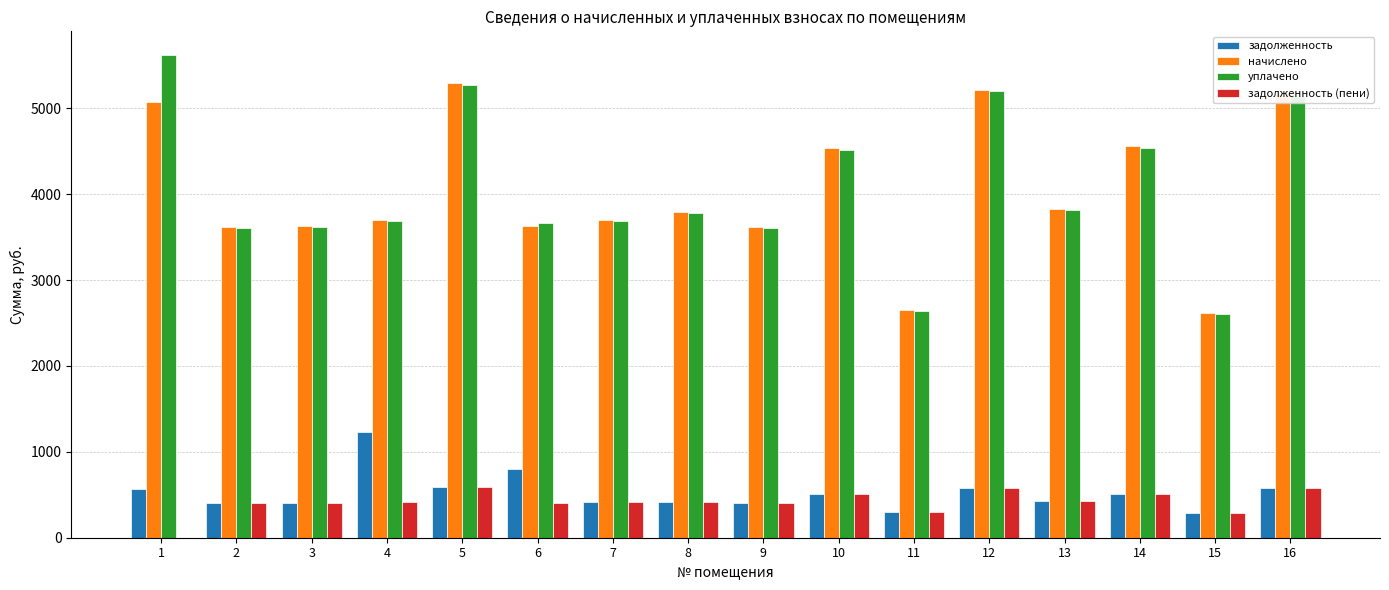

How many groups of bars are there?

16